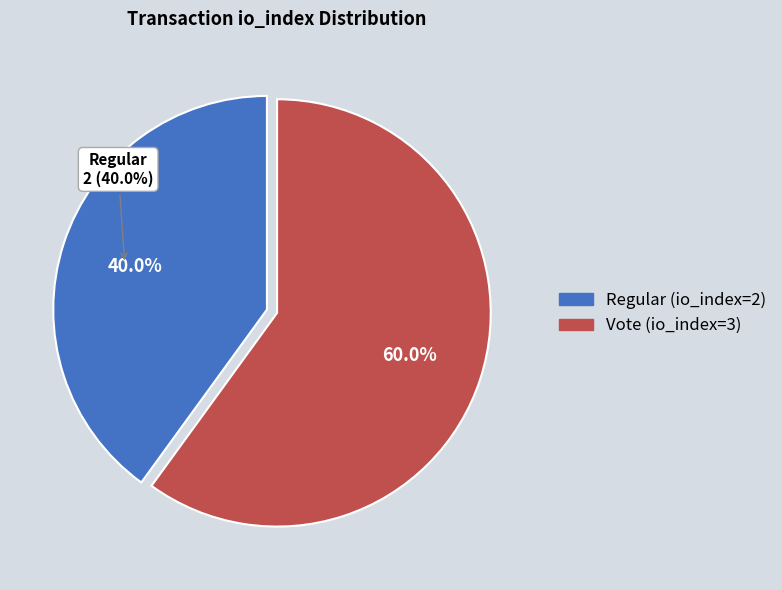

To the nearest percent, what is the average slice percentage?

50%